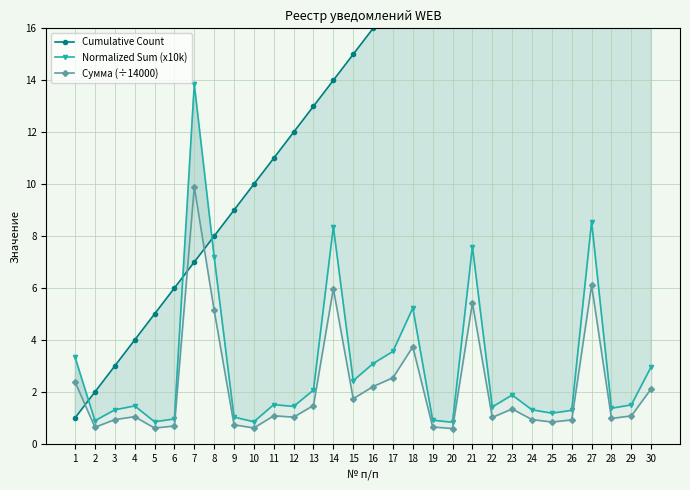

What is the total value across all series at 27?

41.7